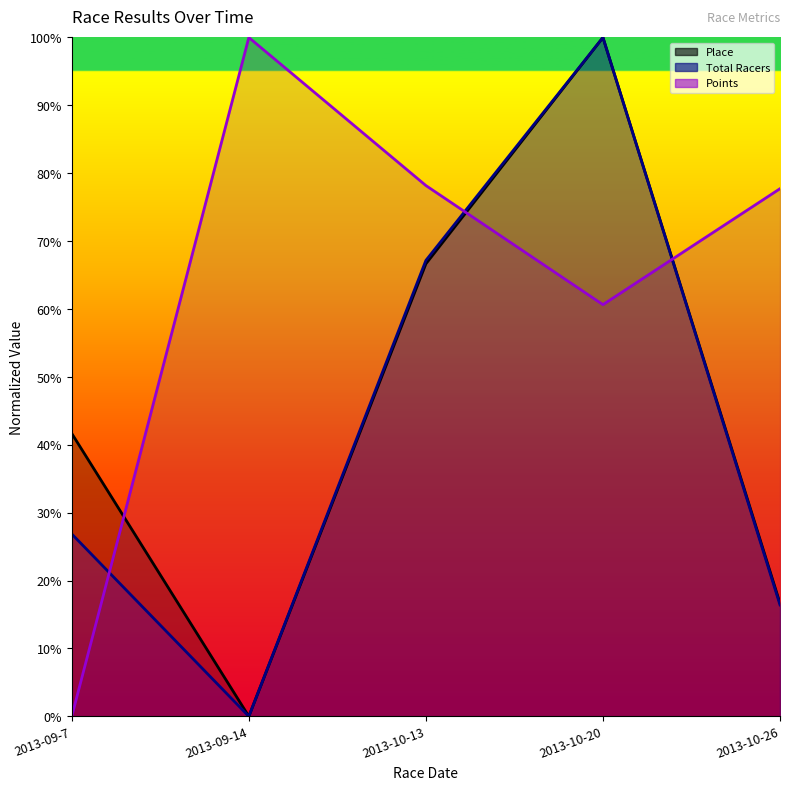

Which series changed the most between 2013-09-7 and 2013-09-14?

Points (line)